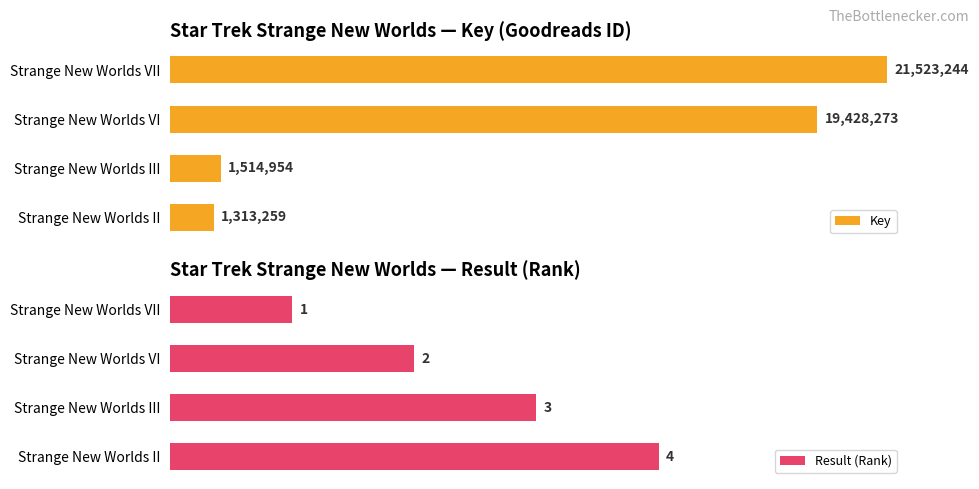

Which category has the highest value in the Result (Rank) series?

Strange New Worlds II